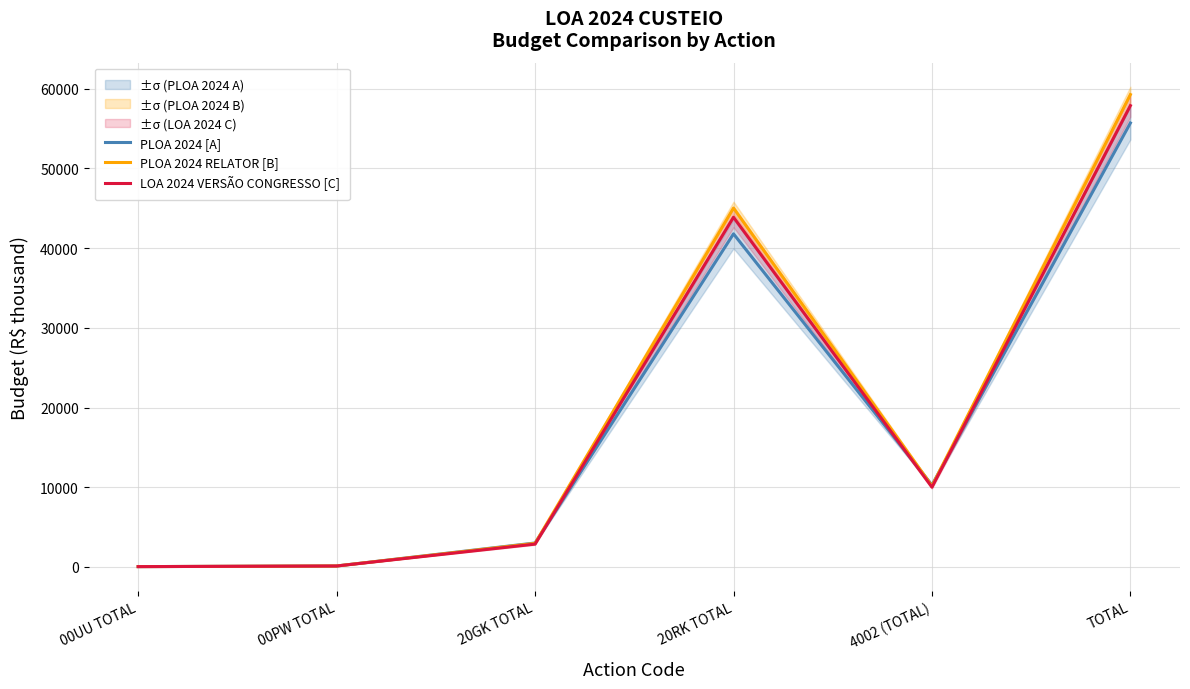

What is the label of the 3rd point from the right?

20RK TOTAL